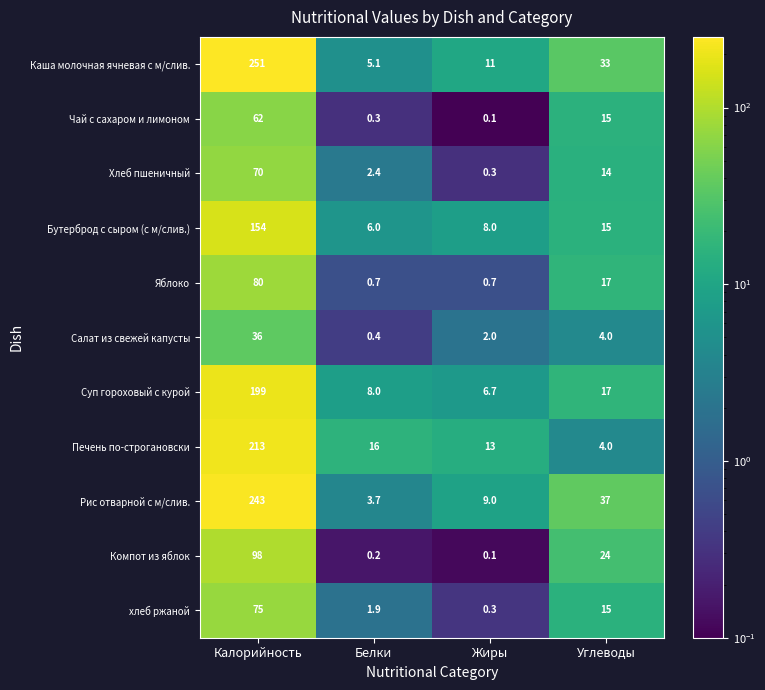

List the series in order of their peak value, lowest first.

Салат из свежей капусты, Чай с сахаром и лимоном, Хлеб пшеничный, хлеб ржаной, Яблоко, Компот из яблок, Бутерброд с сыром (с м/слив.), Суп гороховый с курой, Печень по-строгановски, Рис отварной с м/слив., Каша молочная ячневая с м/слив.